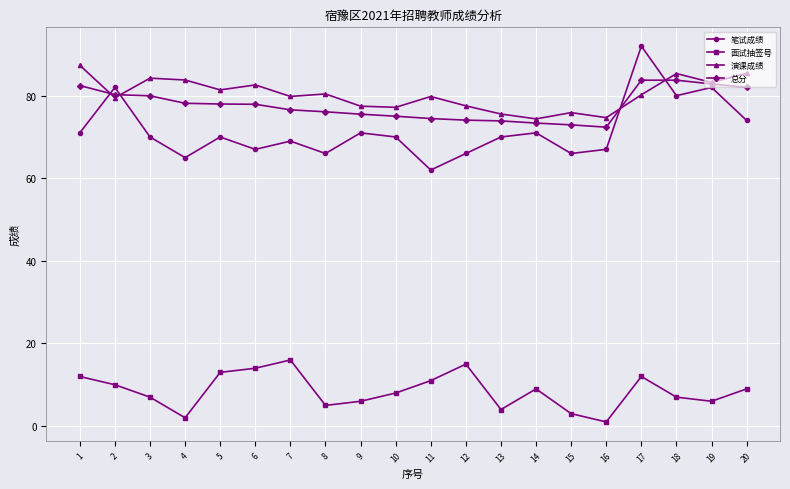

What is the difference between the highest and lowest values at 11?

68.8